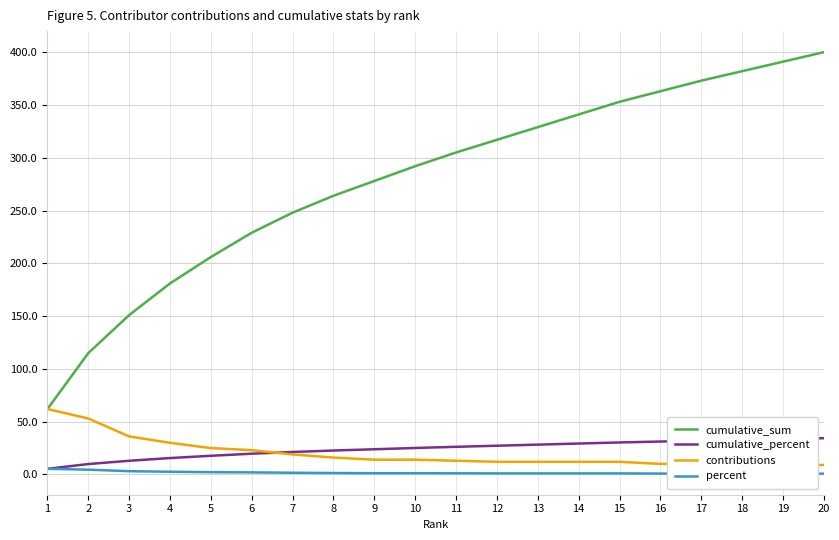

True or false: percent and cumulative_percent intersect in this chart.

False